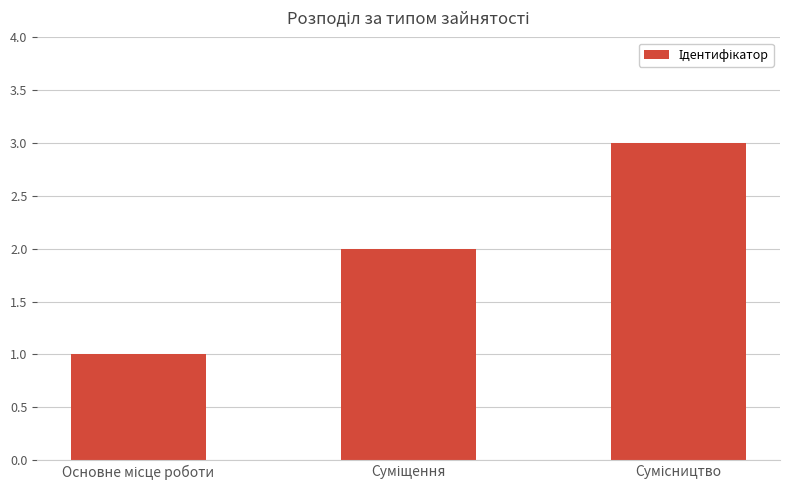

Reading right to left, extract all data points from this chart.

3	2	1